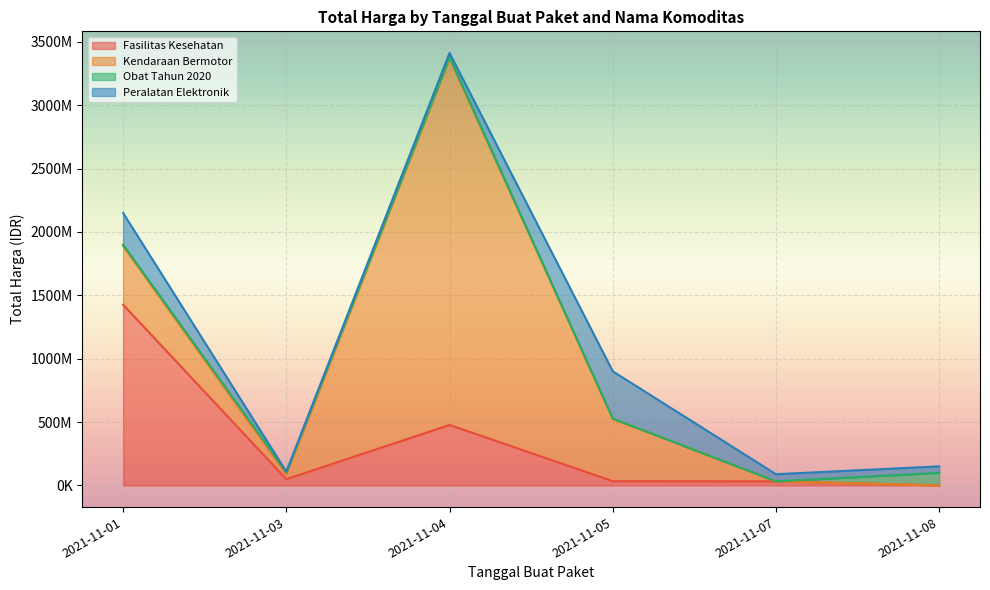

List the series in order of their overall mean, lowest first.

Obat Tahun 2020, Peralatan Elektronik, Fasilitas Kesehatan, Kendaraan Bermotor